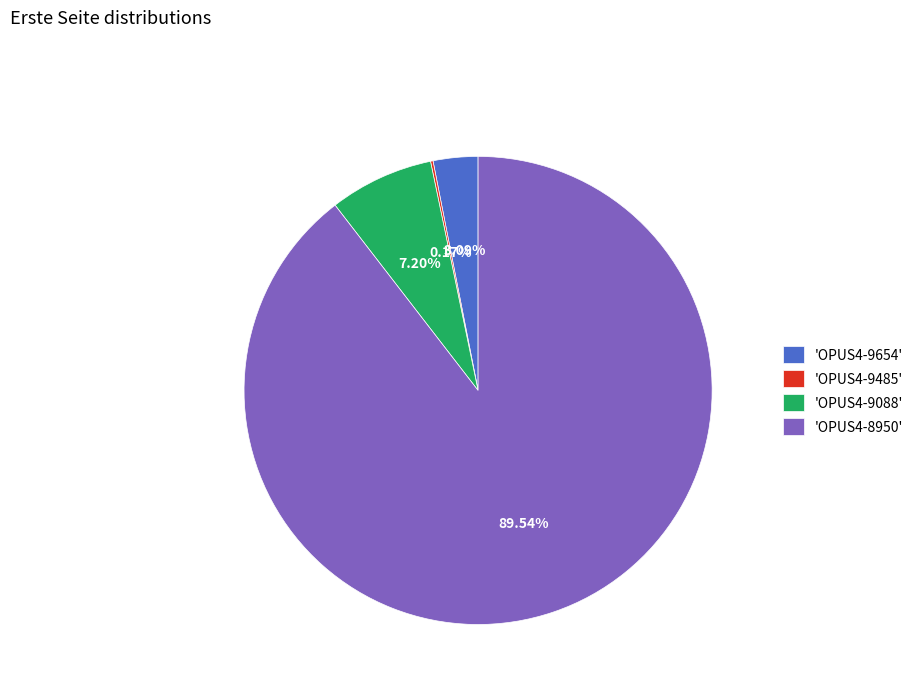

Does 'OPUS4-8950' represent more than half of the total?

Yes